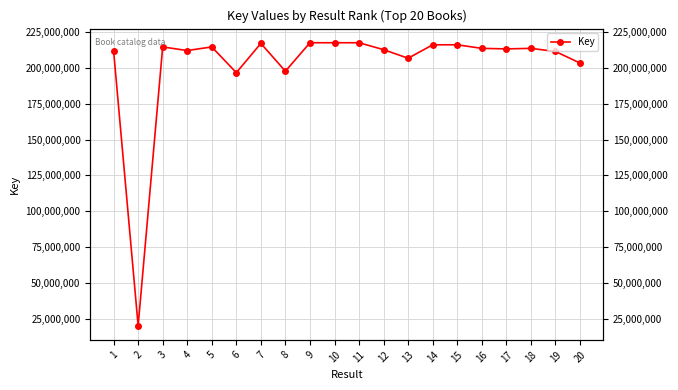

How many data points are less than 213493326?

10